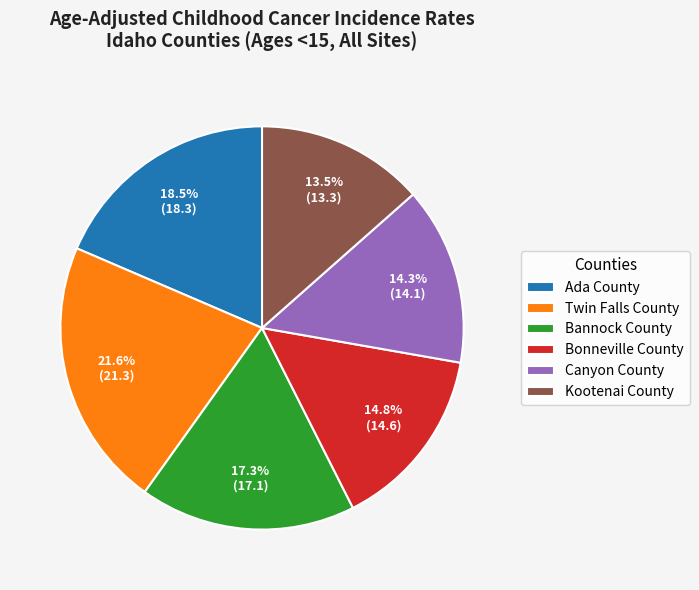

Rank the categories by value from lowest to highest.

Kootenai County, Canyon County, Bonneville County, Bannock County, Ada County, Twin Falls County